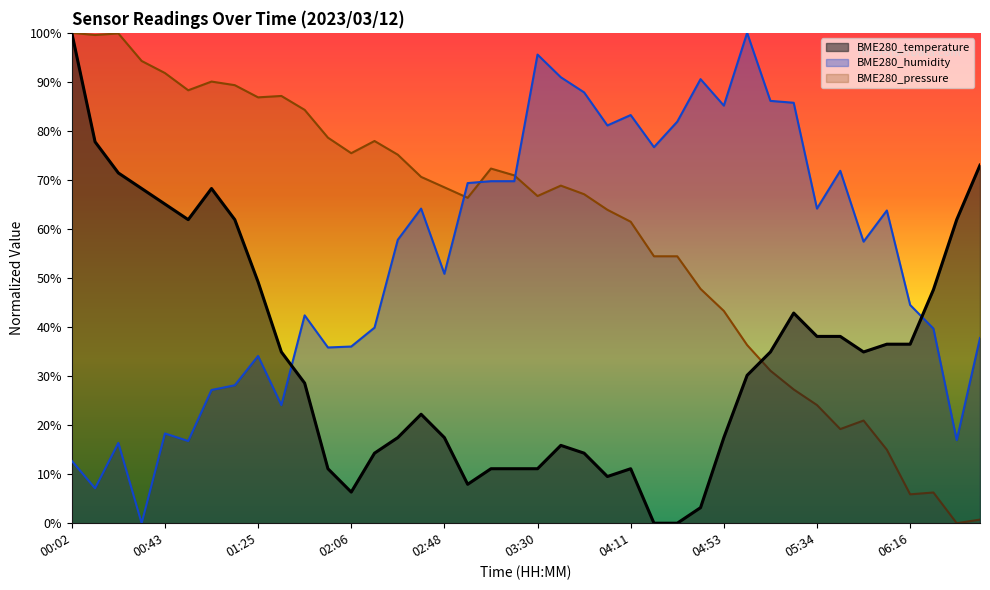

Rank the categories by BME280_temperature value from highest to lowest.

00:02, 00:12, 06:47, 00:22, 00:33, 01:04, 00:43, 00:54, 01:14, 06:36, 01:25, 06:26, 05:24, 05:34, 05:44, 06:05, 06:16, 01:35, 05:13, 05:55, 05:03, 01:45, 02:38, 02:27, 02:48, 04:53, 03:40, 02:17, 03:50, 01:56, 03:09, 03:19, 03:30, 04:11, 04:01, 02:59, 02:06, 04:42, 04:22, 04:32